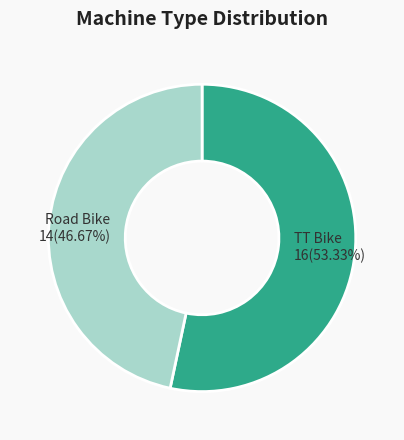

Which slice is the smallest?

Road Bike